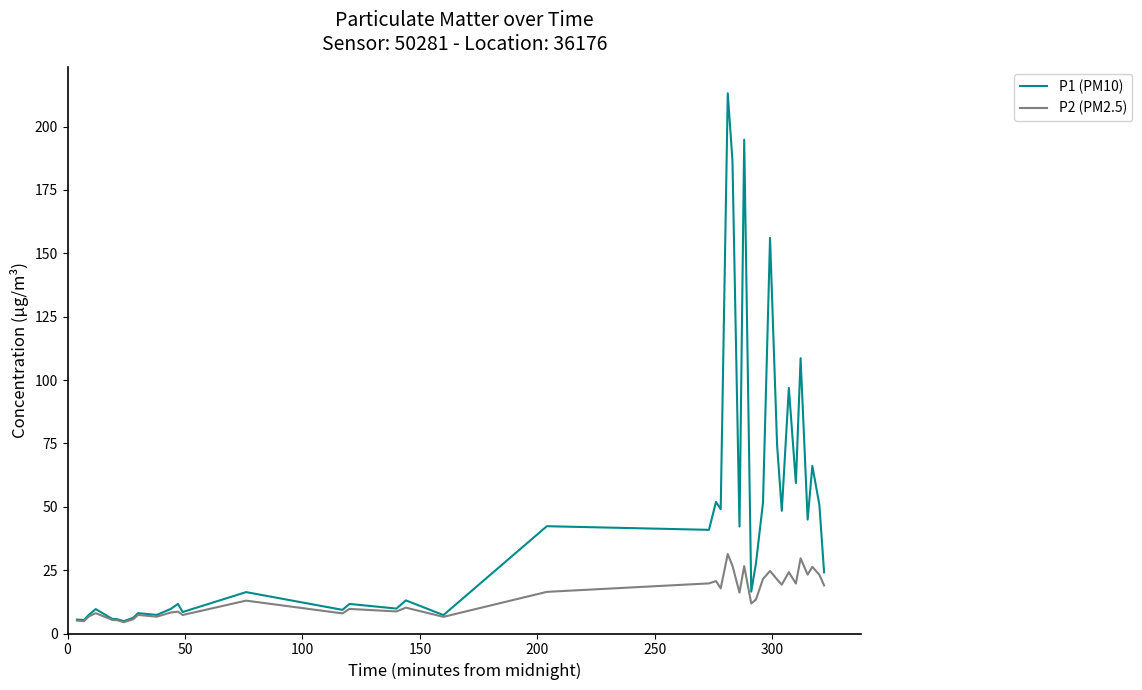

What is the minimum value shown in the chart?

4.5